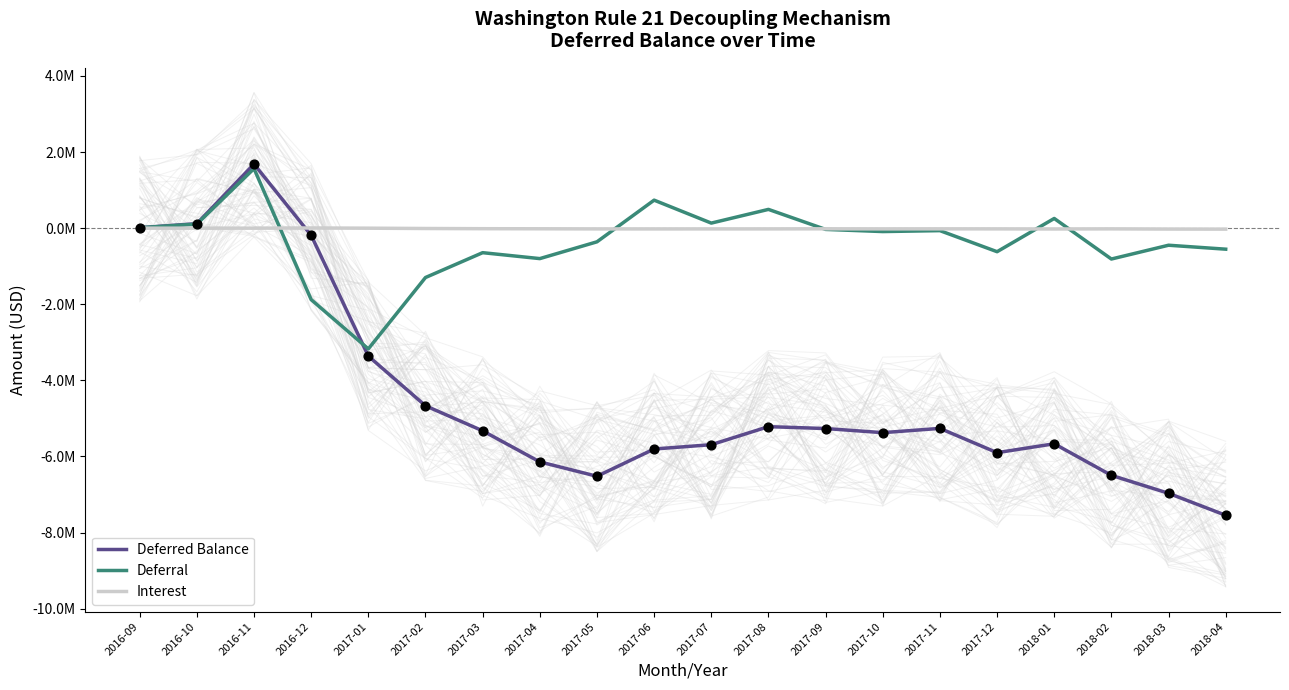

At how many categories does at least one series exceed 921012?

1